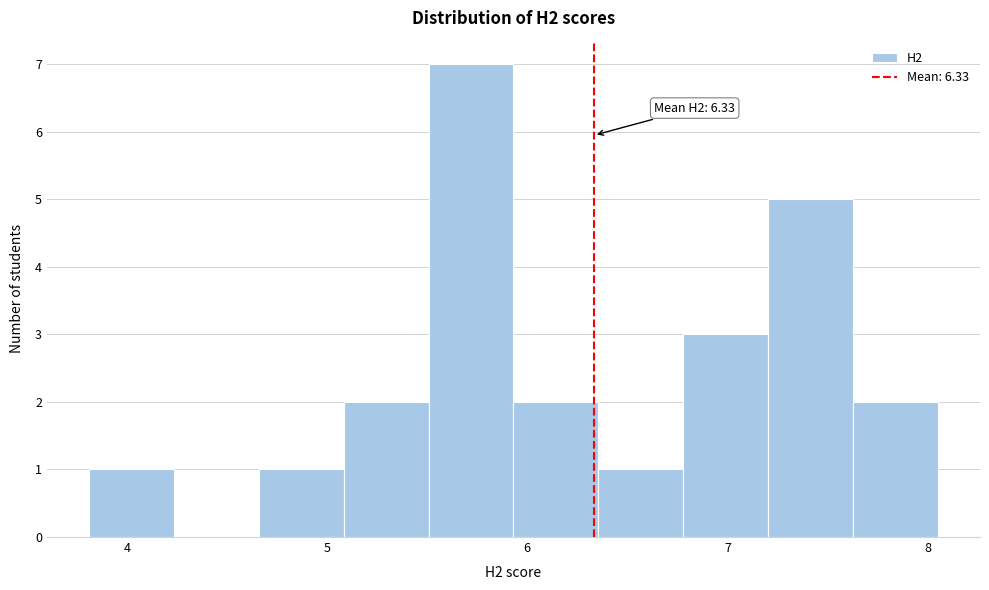

Which range on the x-axis has the tallest bar?

5.5 to 5.9